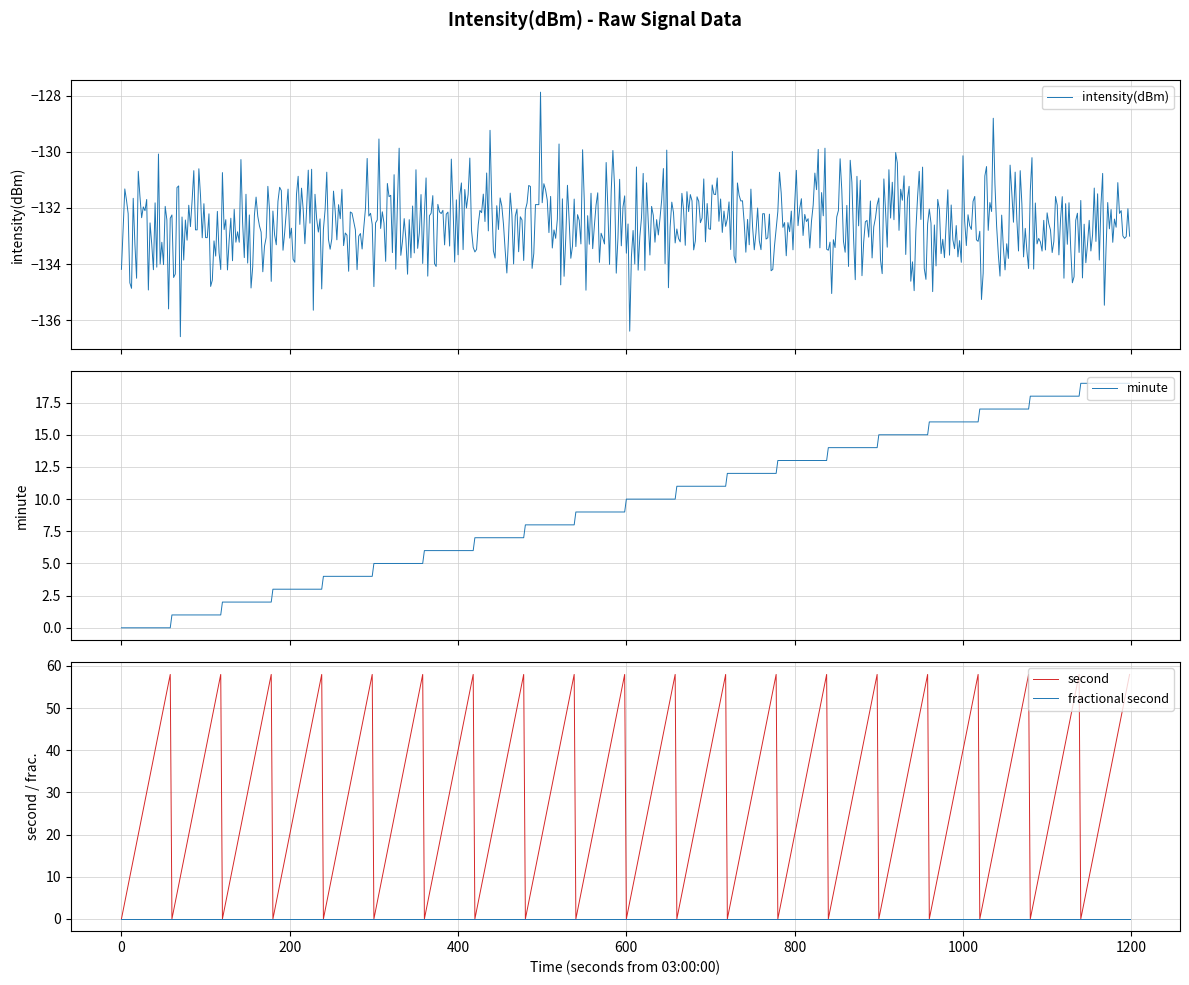

What is the smallest value displayed?

-136.6